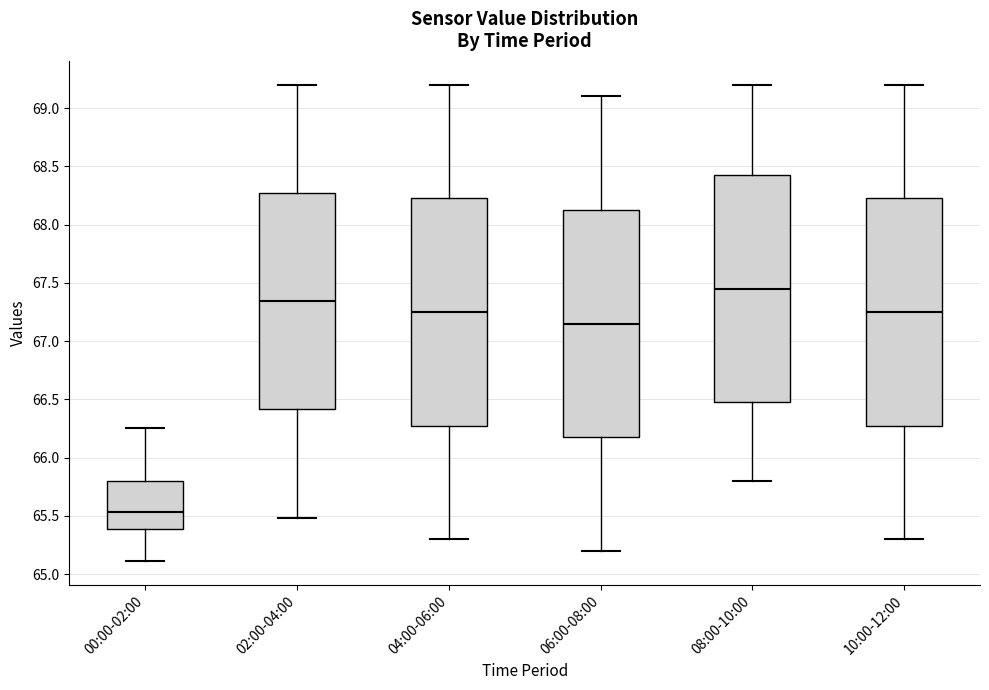

Reading left to right, transcribe this box plot: for each box, give where its median line is, the range the box spans, and where its two whiskers end, as read against the y-axis. The values are not printed on the chart, so give them approximately, as read against the axis.

00:00-02:00: median 65.55, box 65.40 to 65.80, whiskers 65.10 to 66.25
02:00-04:00: median 67.35, box 66.40 to 68.25, whiskers 65.50 to 69.20
04:00-06:00: median 67.25, box 66.30 to 68.25, whiskers 65.30 to 69.20
06:00-08:00: median 67.15, box 66.20 to 68.15, whiskers 65.20 to 69.10
08:00-10:00: median 67.45, box 66.50 to 68.45, whiskers 65.80 to 69.20
10:00-12:00: median 67.25, box 66.30 to 68.25, whiskers 65.30 to 69.20